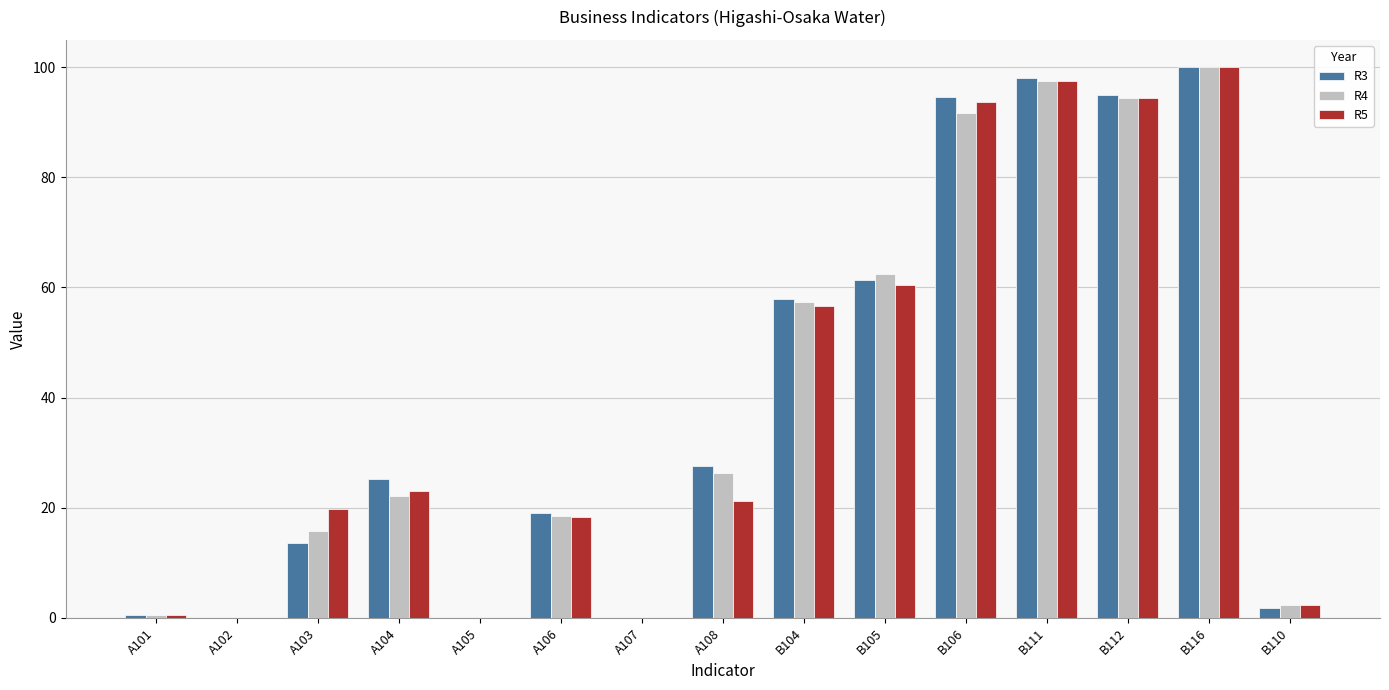

The R5 series shows 21.2 at A108. True or false?

True